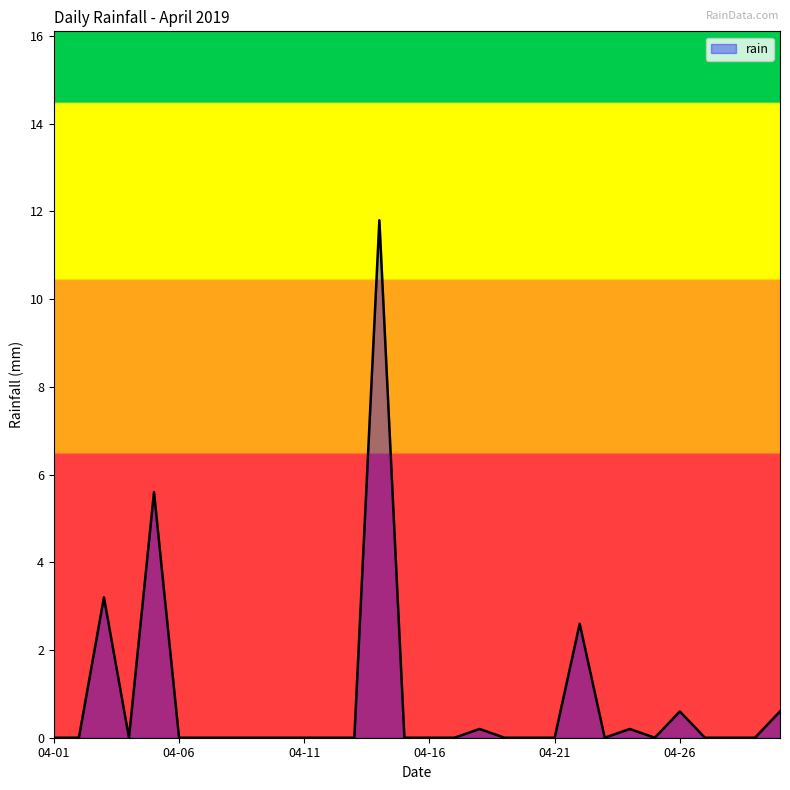

What is the greatest value displayed?

11.8